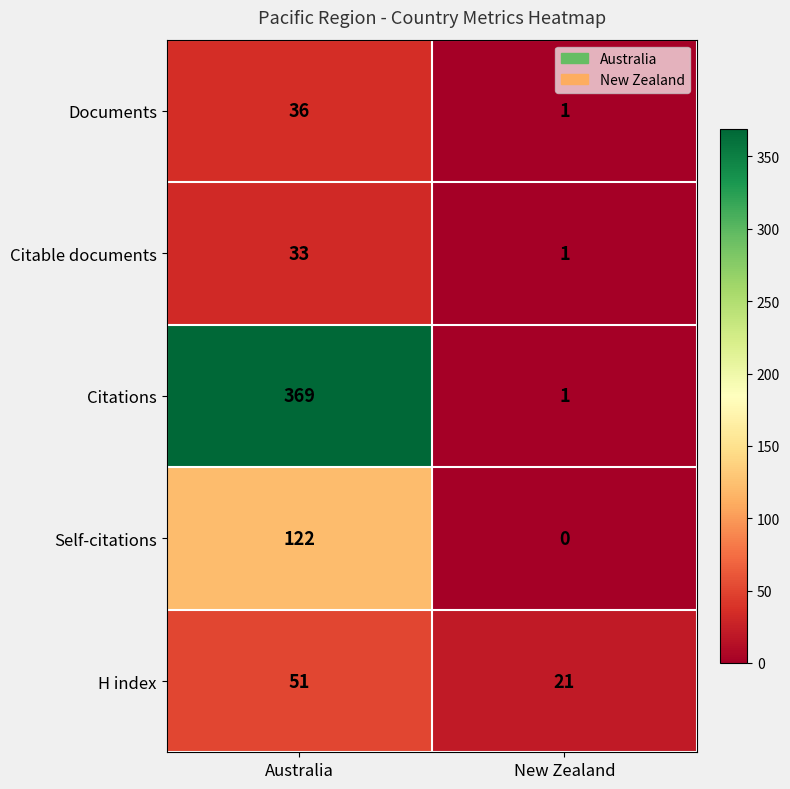

Which series has the largest range (max minus min)?

Citations